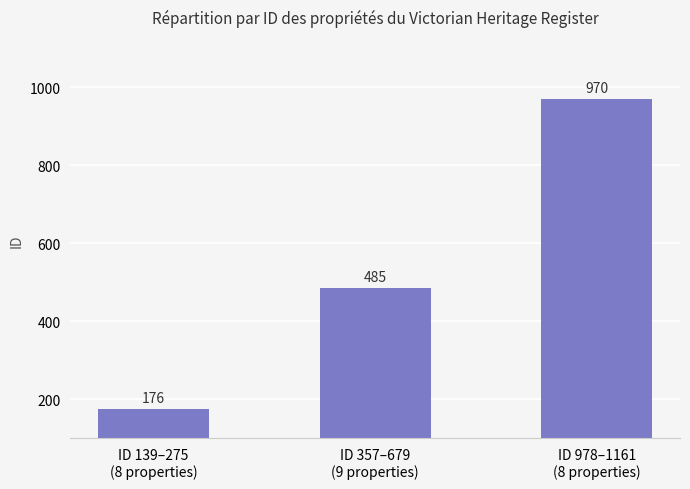

Are the bars grouped side by side (vs. stacked)?

No